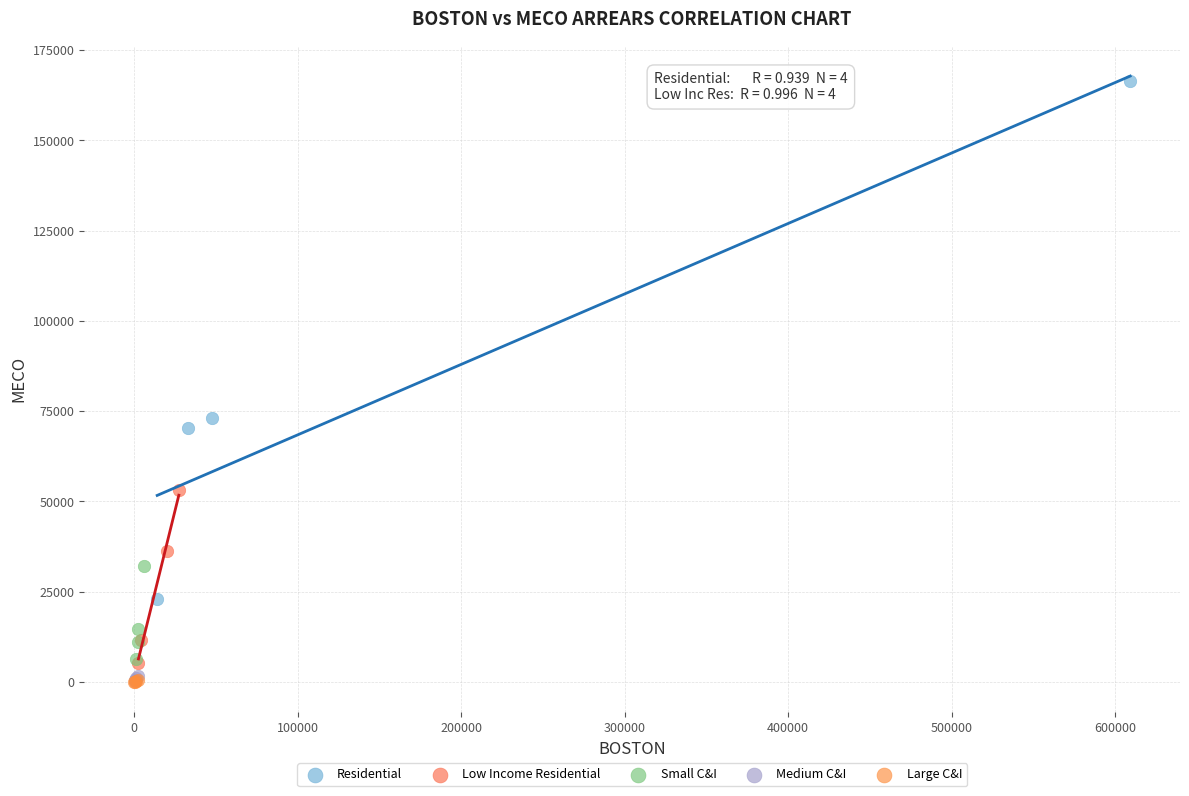

Which series has the widest spread of Y values?

Residential